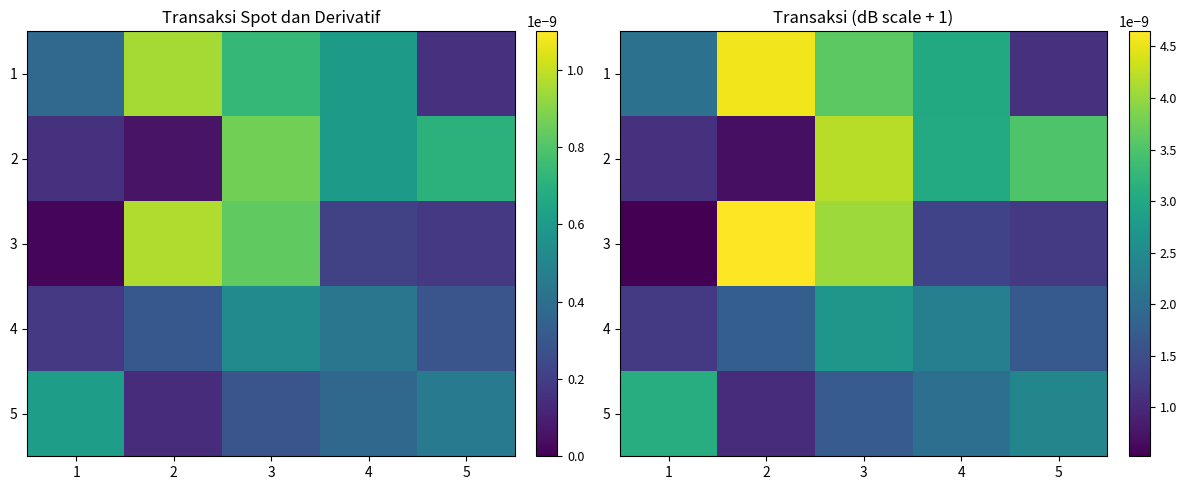

At which category is the sum across all series the highest?

3